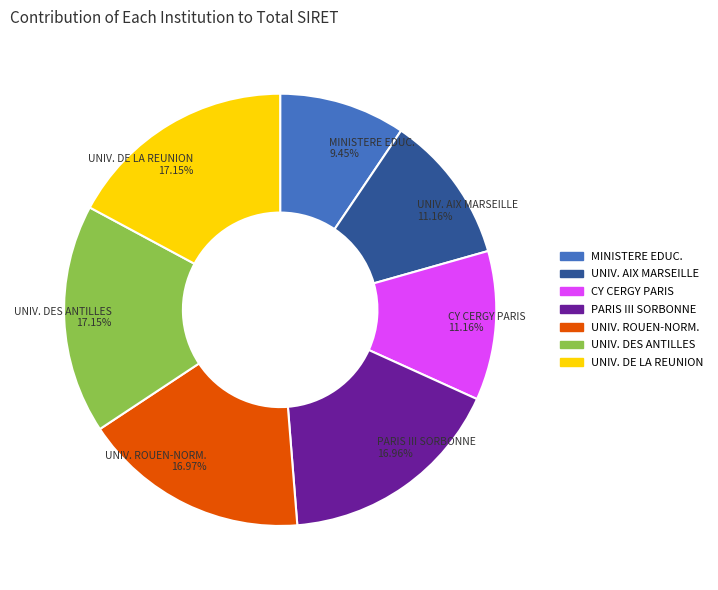

Does any single category account for the majority?

No